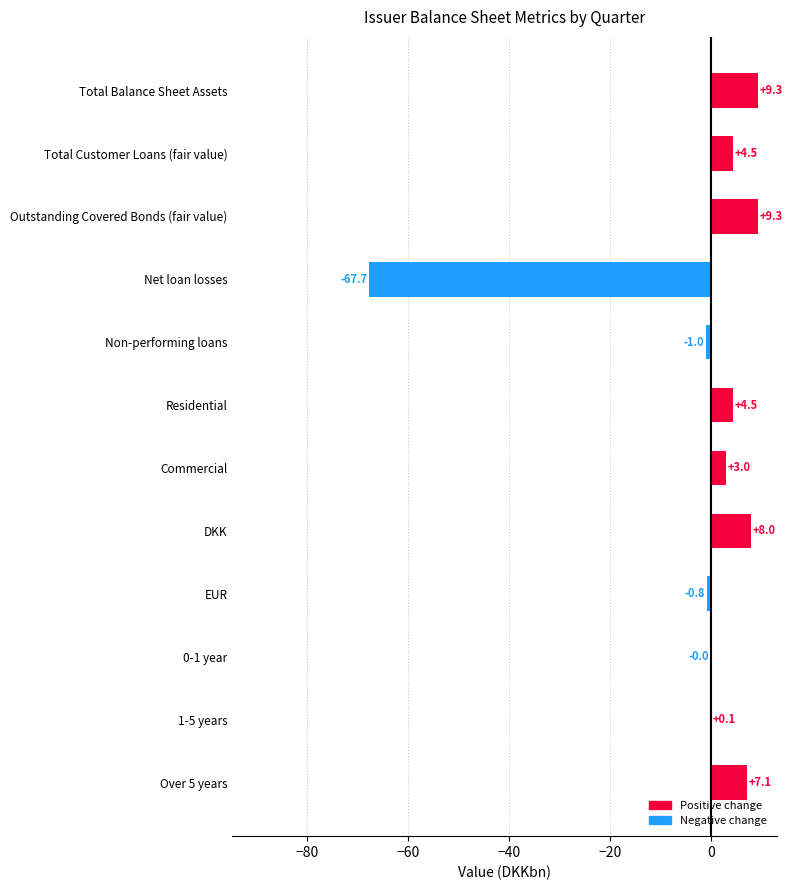

The chart shows a value of -39.1 at Net loan losses. True or false?

False